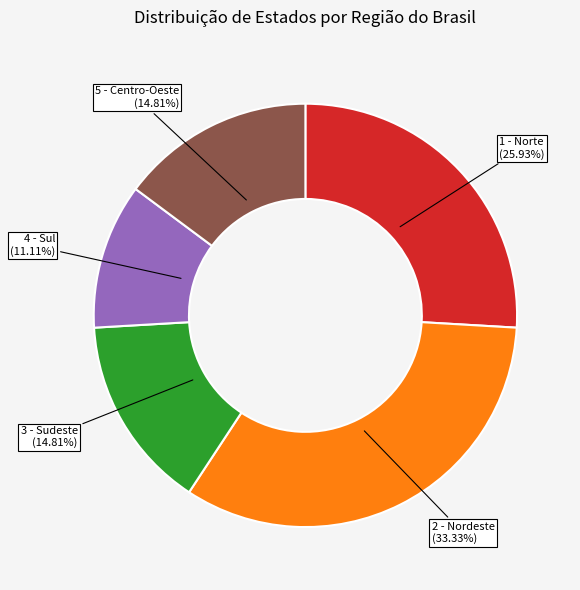

Does 2 - Nordeste account for over 50% of the chart?

No